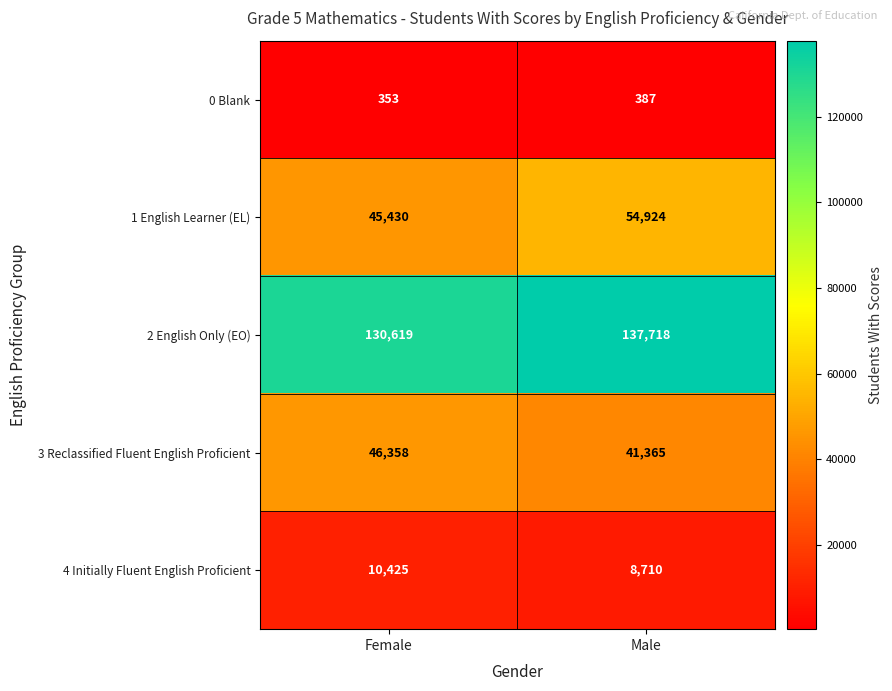

The 3 Reclassified Fluent English Proficient series shows 26270 at Male. True or false?

False